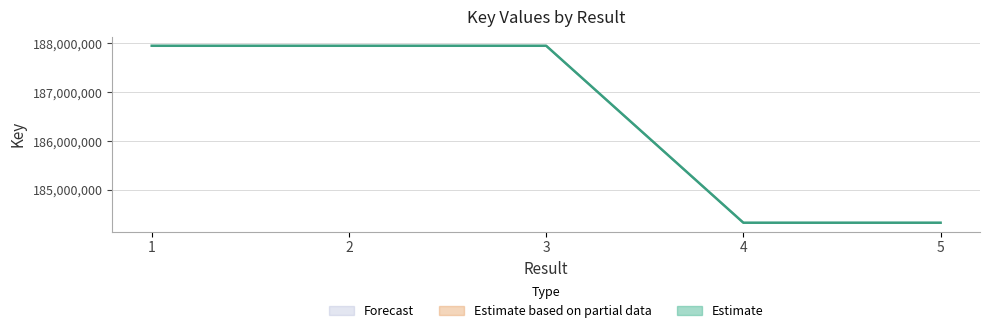

What is the value of the 4th point from the left?

184331801